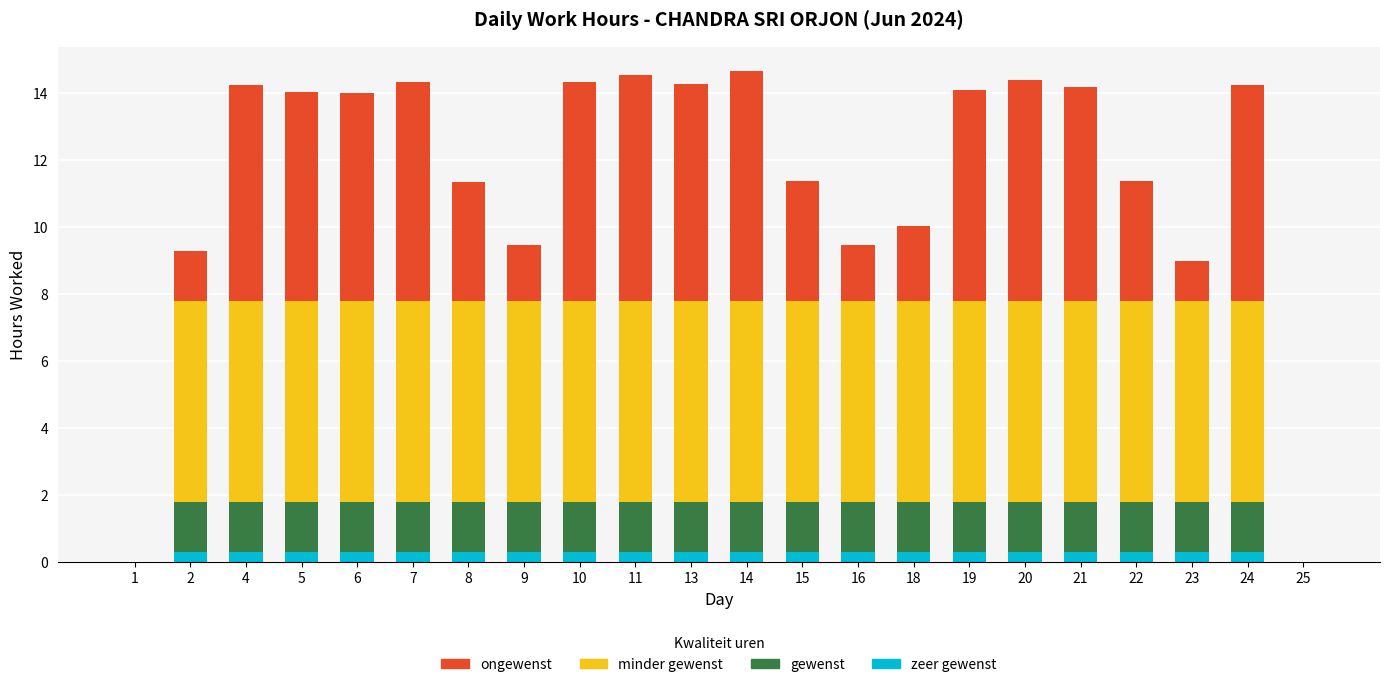

Where is gewenst nearest to the value 0?

1